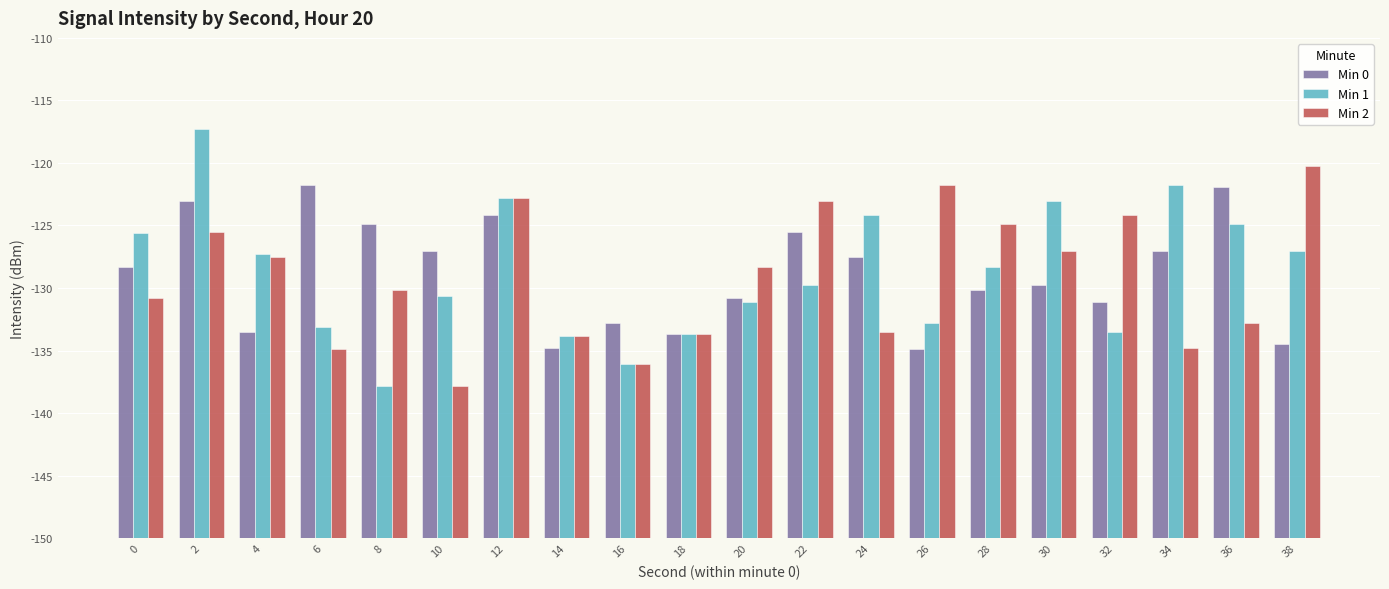

What is the value of the Min 0 bar at the 18th from the left?

22.9